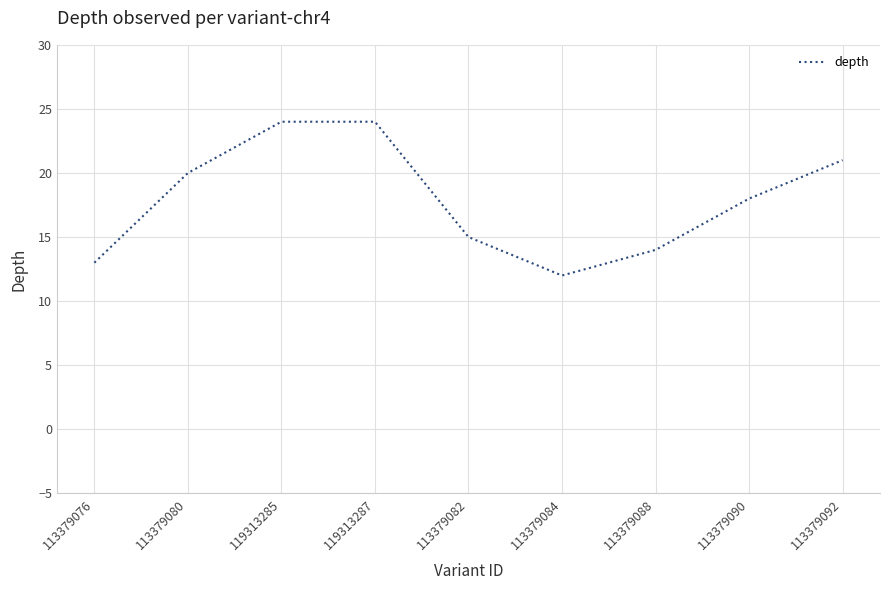

What is the difference between the maximum and minimum values?

12